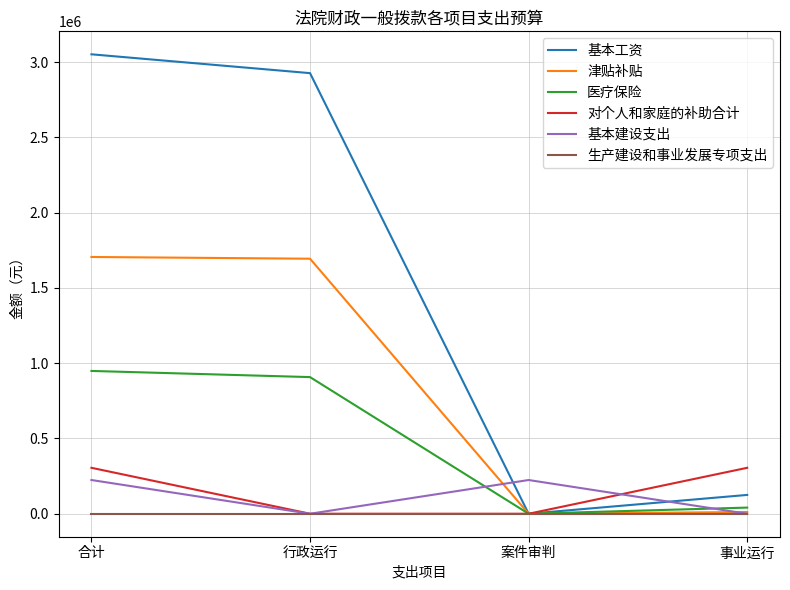

Rank the series by their maximum value, from lowest to highest.

生产建设和事业发展专项支出, 基本建设支出, 对个人和家庭的补助合计, 医疗保险, 津贴补贴, 基本工资